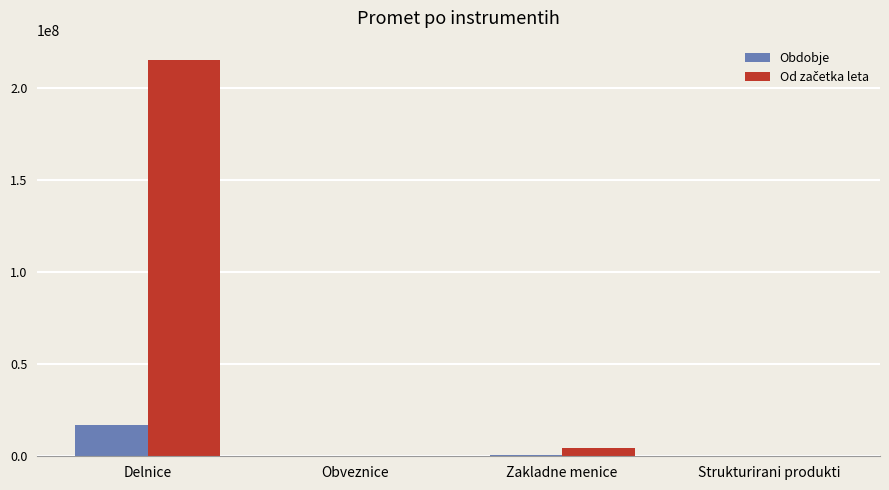

Count the number of data series in this chart.

2